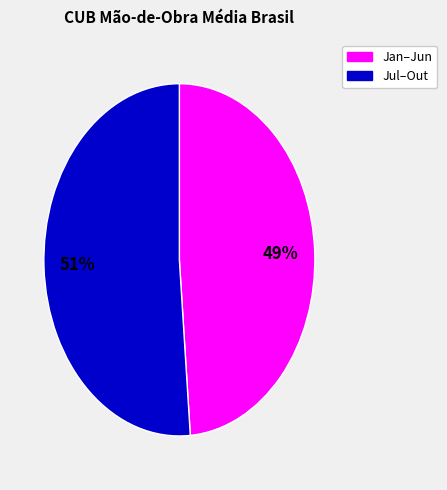

What is the majority slice?

Jul–Out